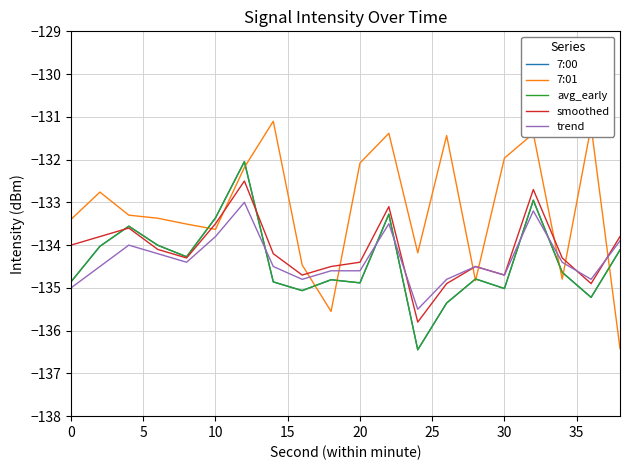

Does the chart display data point markers on the line(s)?

No